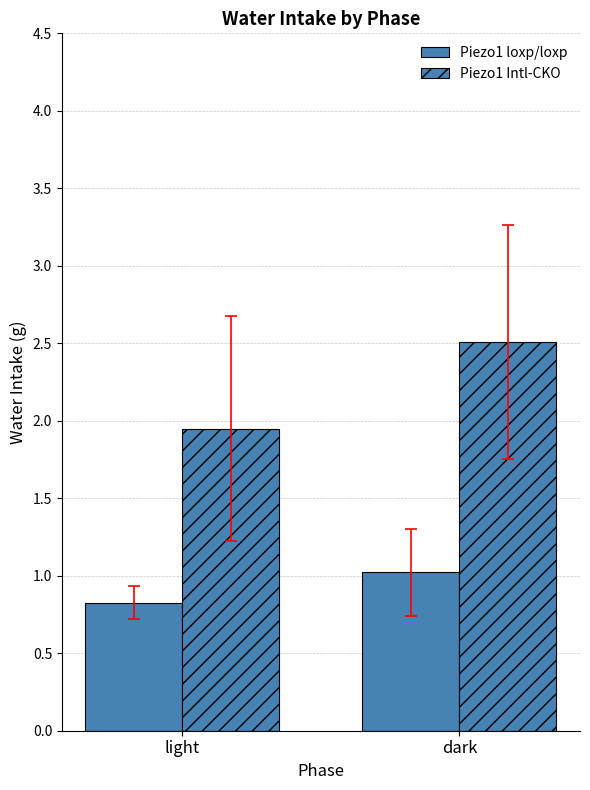

What is the total value across all series at dark?

3.5